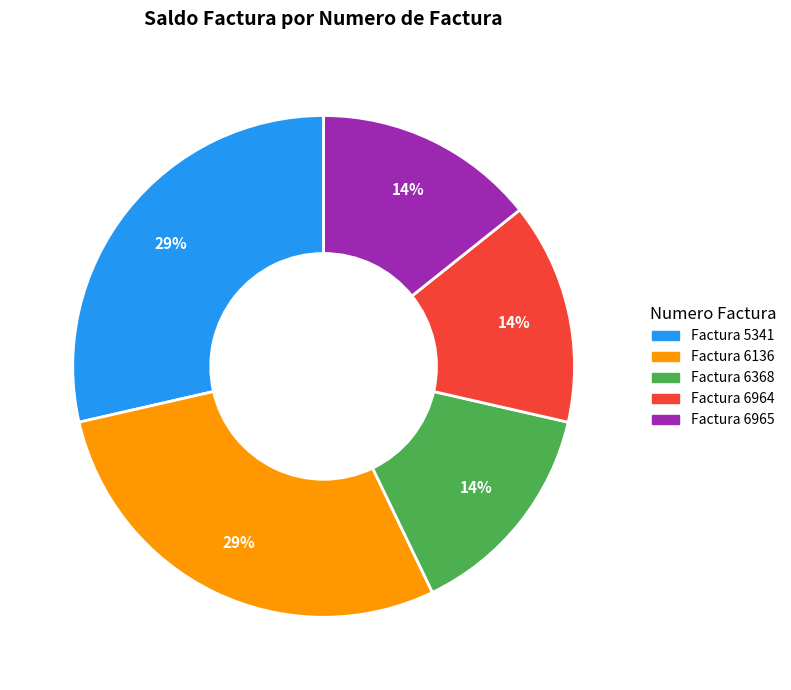

How many slices are in this pie chart?

5